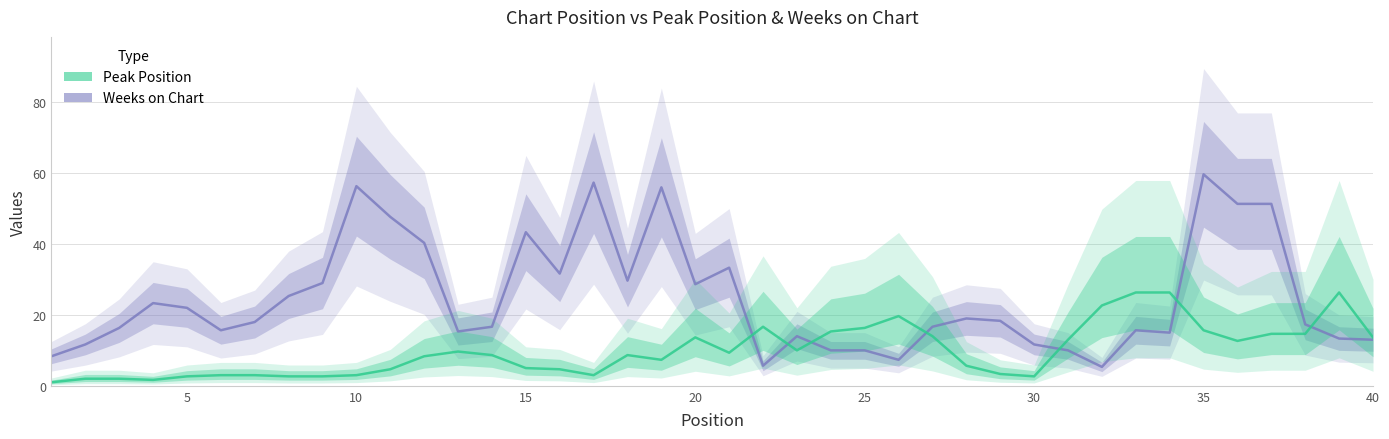

Which series has the largest range (max minus min)?

Weeks on Chart